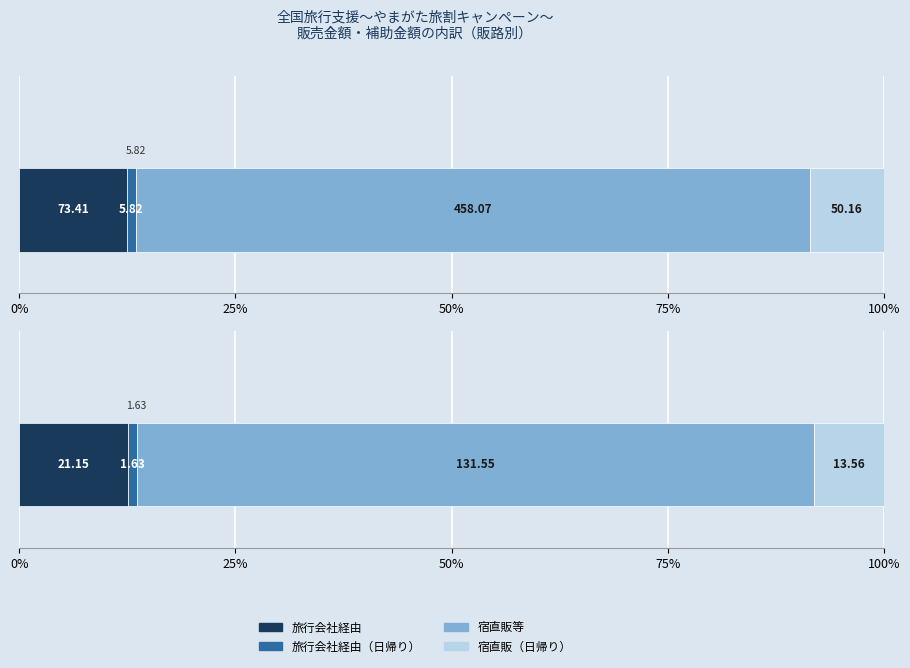

Reading left to right, list all the values displayed in this chart.

販売金額（円）: 73405769.8	5815143.2	458065527.6	50163764.0
補助金額（旅行割引）: 21145481.0	1633615.0	131552559.0	13557397.0